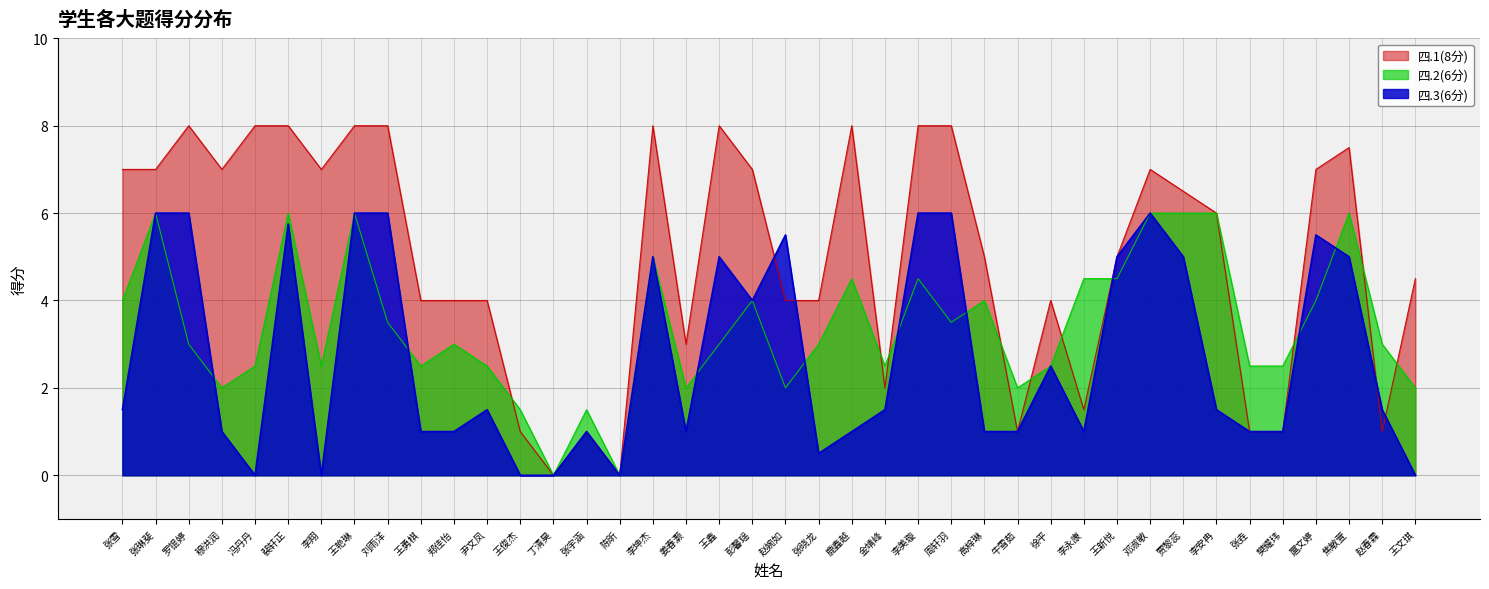

Is it true that 四.1(8分) equals 1.5 at 李永康?

True